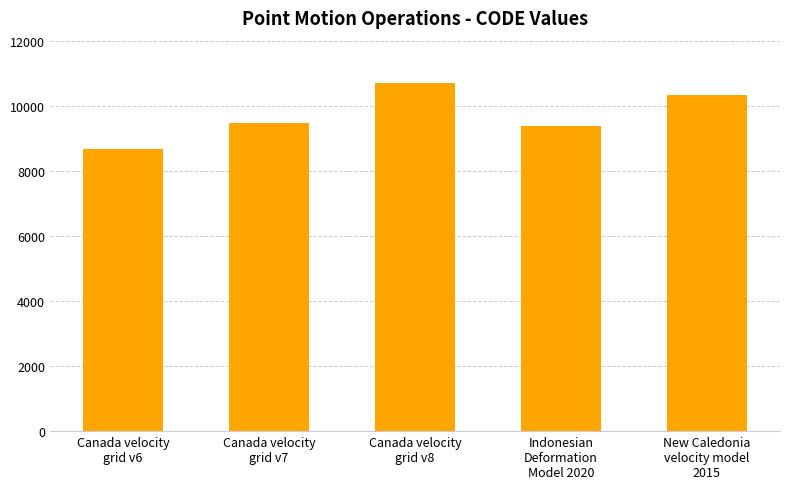

Where is the data nearest to the value 9691?

Canada velocity
grid v7